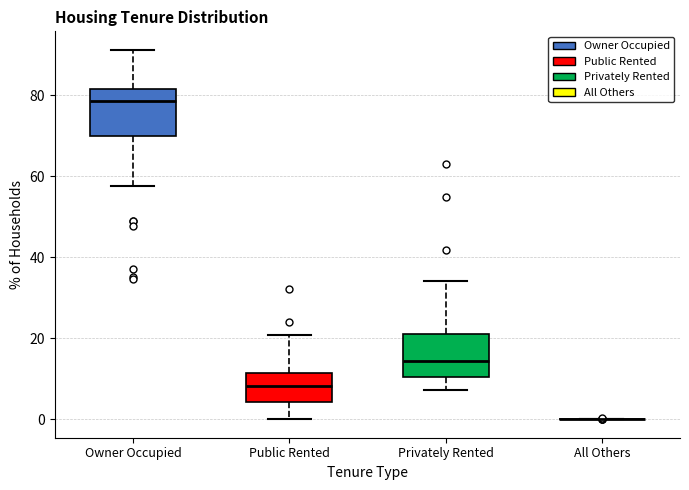

Reading left to right, read every box against the y-axis: the position of its median line, the range the box covers, and the ends of its whiskers. The values are not printed on the chart, so give them approximately, as read against the axis.

Owner Occupied: median 78, box 70 to 82, whiskers 58 to 92
Public Rented: median 8, box 4 to 12, whiskers 0 to 20
Privately Rented: median 14, box 10 to 22, whiskers 8 to 34
All Others: box collapsed to a line at 0, whiskers 0 to 0